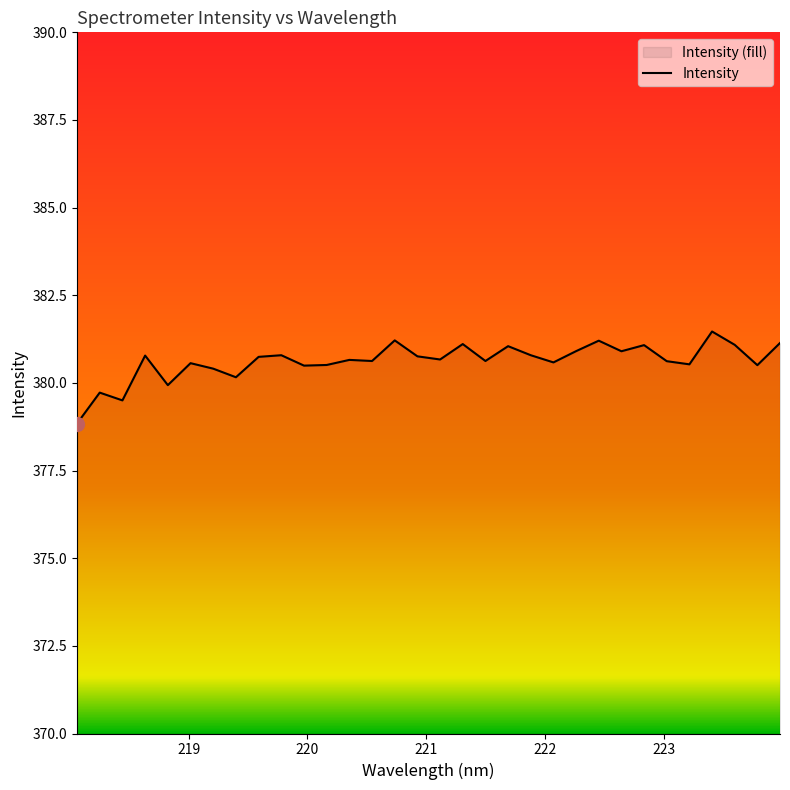

What is the difference between the maximum and second lowest values?

2.0